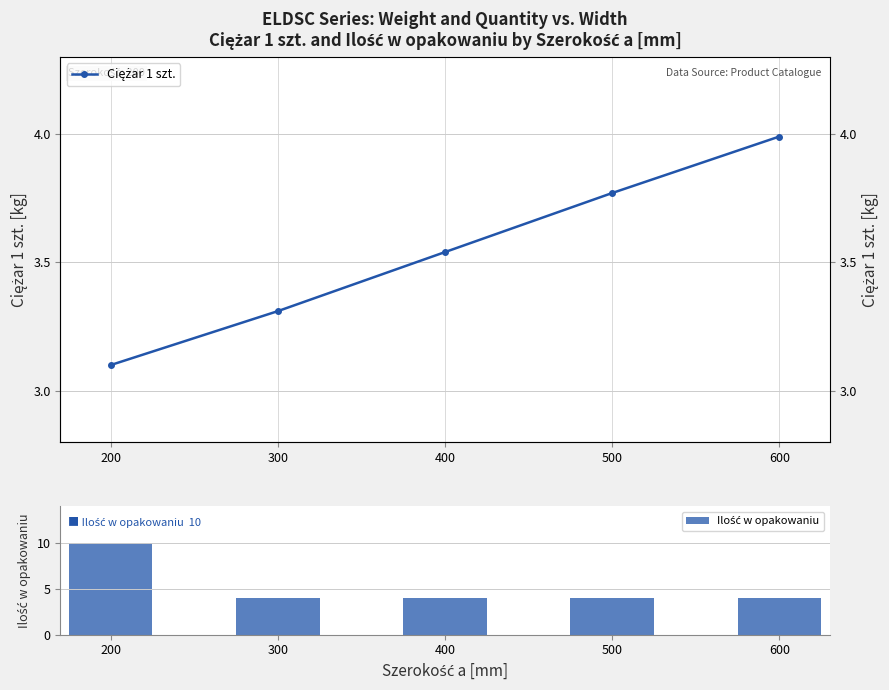

What is the value of the Ciężar 1 szt. bar at the 5th from the left?

4.0